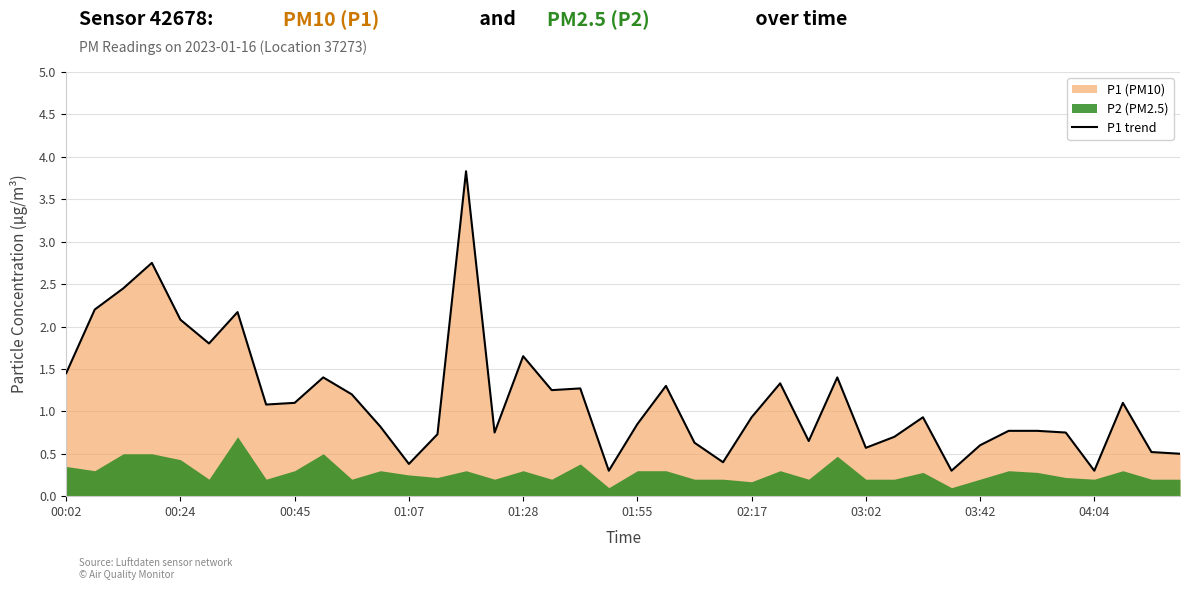

Does the chart have visible grid lines?

Yes